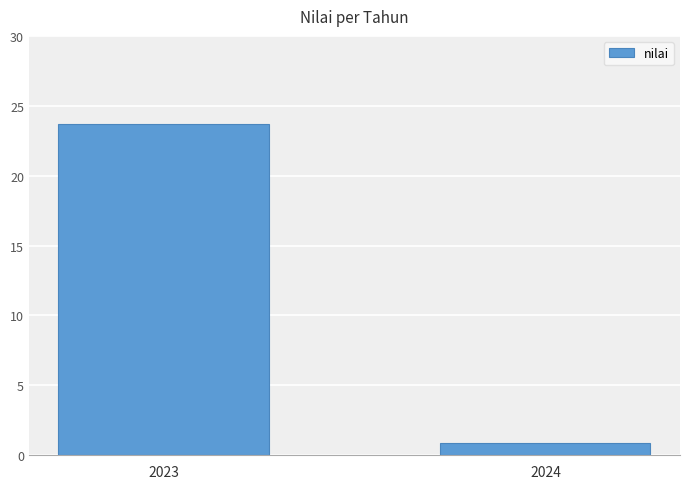

Rank the categories by value from highest to lowest.

2023, 2024